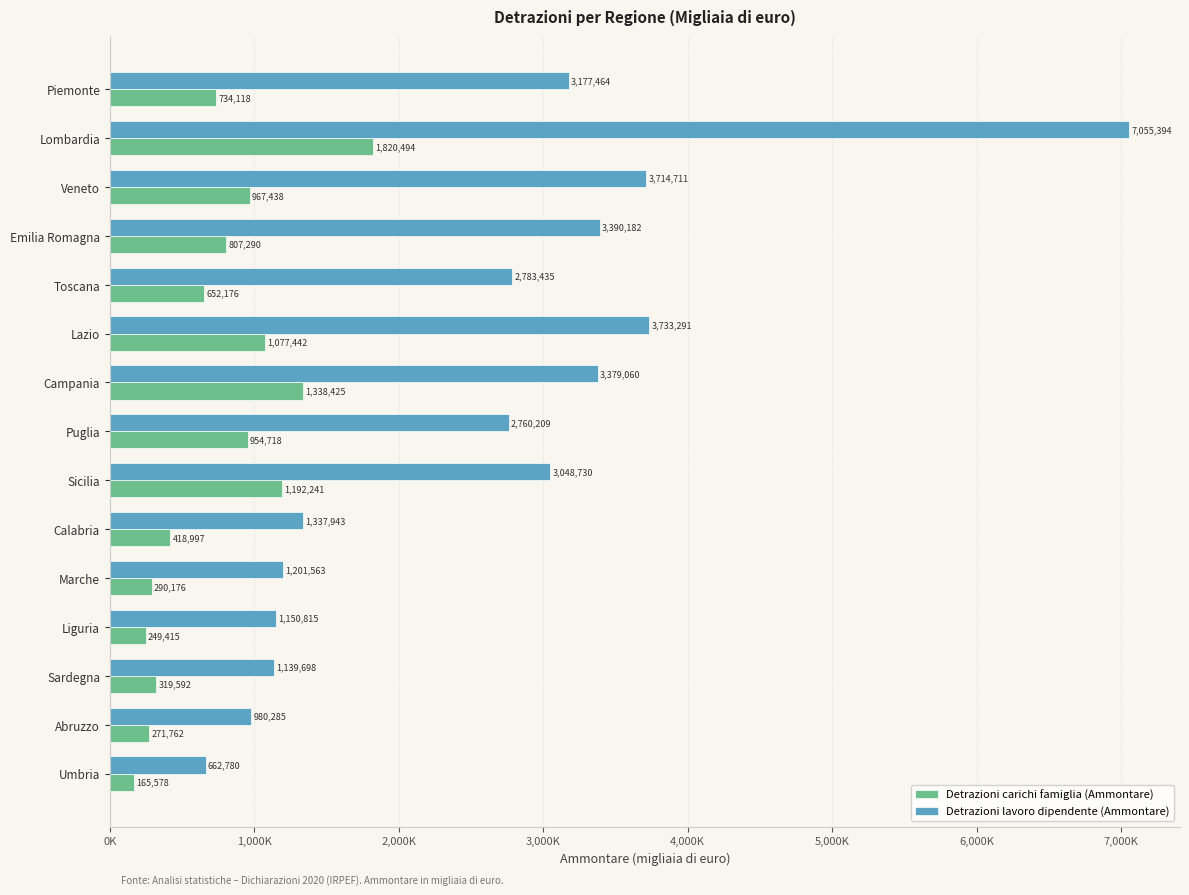

What are all the series names shown in the legend?

Detrazioni carichi famiglia (Ammontare), Detrazioni lavoro dipendente (Ammontare)